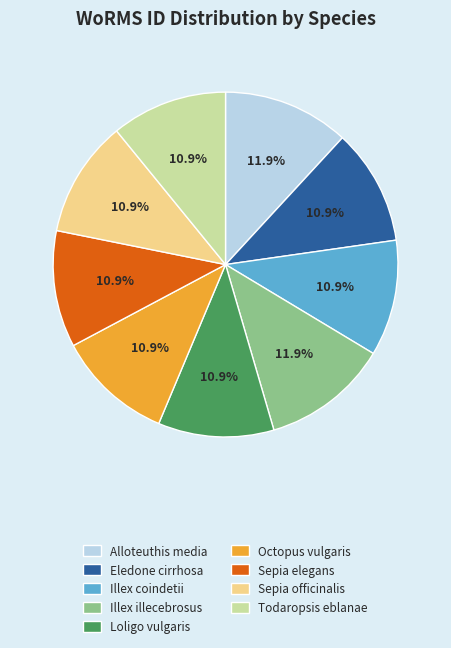

Count the number of slices in the pie.

9